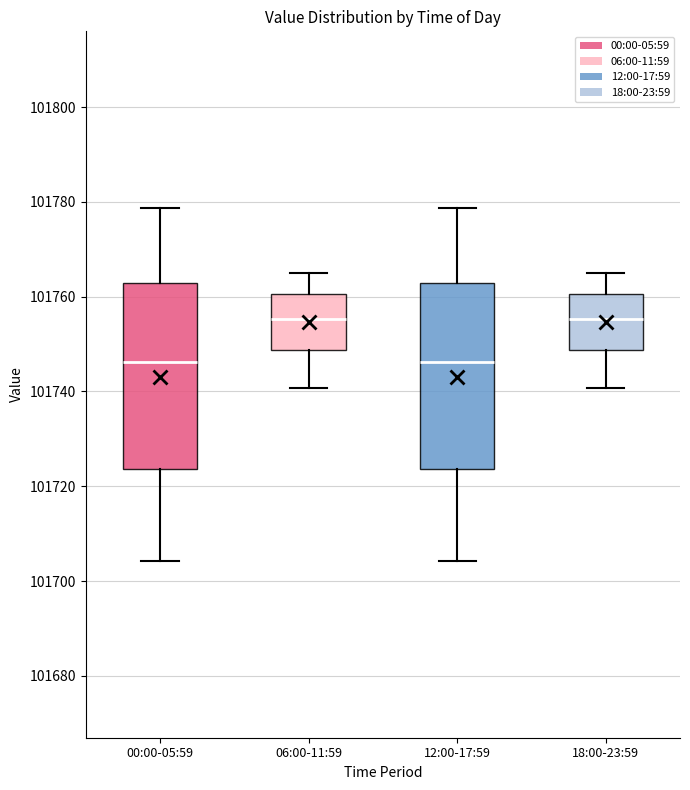

Where is the upper edge of the box for 18:00-23:59 on the y-axis? The values are not printed on the chart, so give them approximately, as read against the axis.

101760